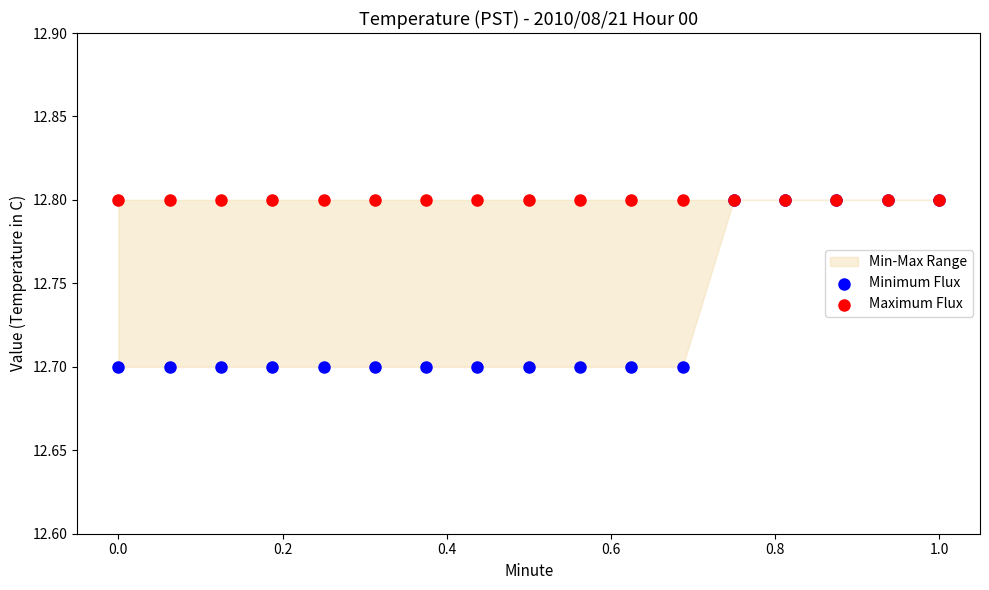

What are all the series names shown in the legend?

Minimum Flux, Maximum Flux